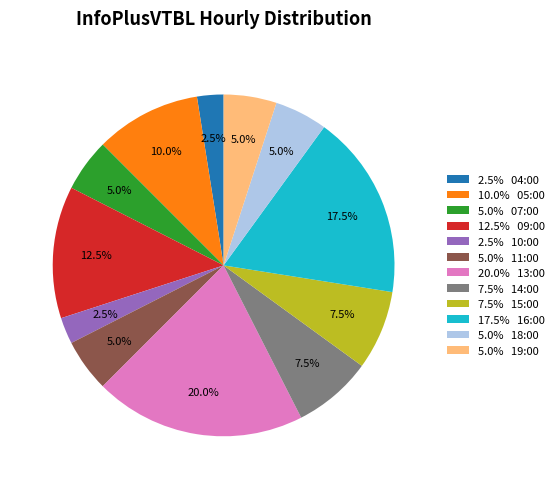

What is the largest slice in the pie chart?

20.0% 13:00